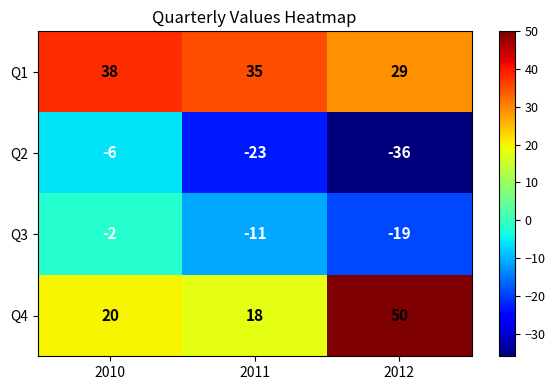

What is the approximate value of Q1 at 2010?

38